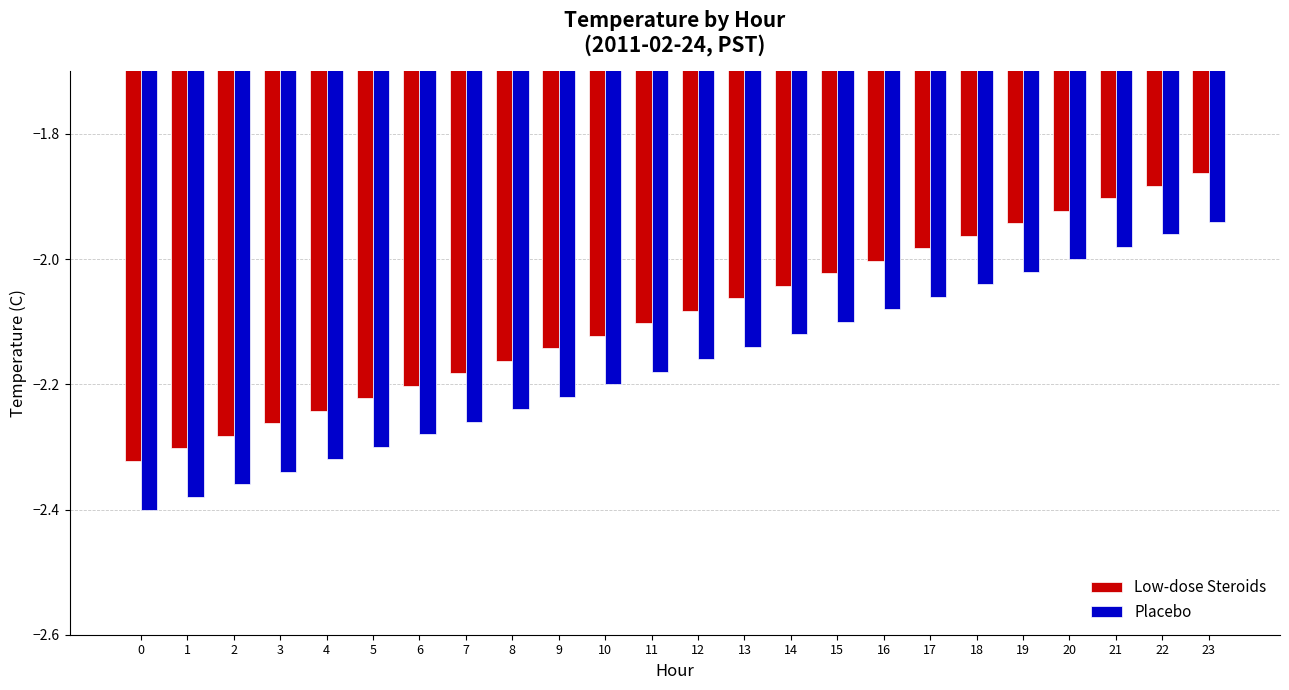

Rank the series by their average value, from highest to lowest.

Low-dose Steroids, Placebo